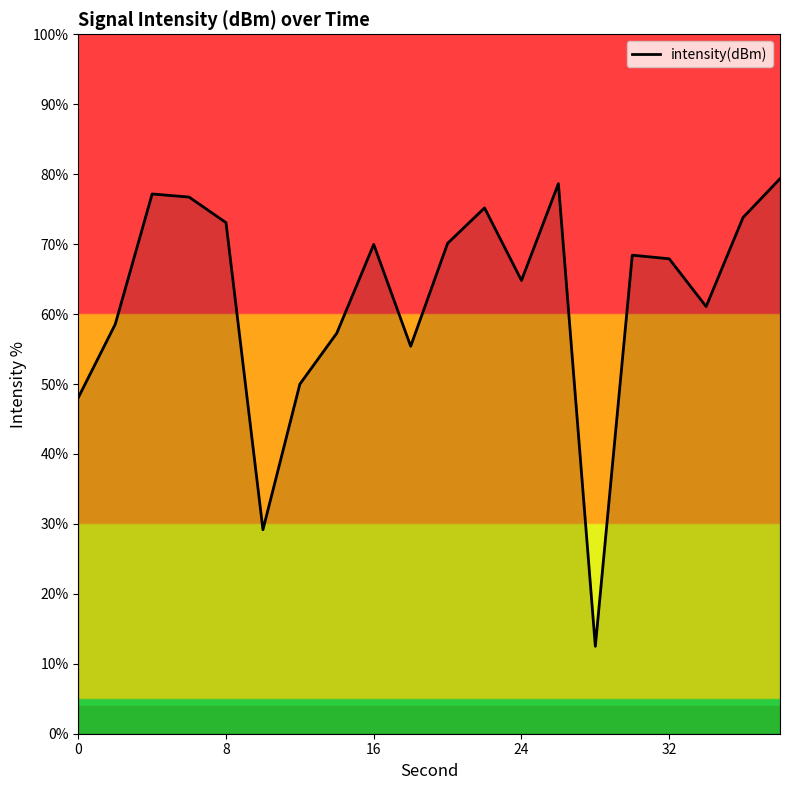

What is the smallest value displayed?

12.5